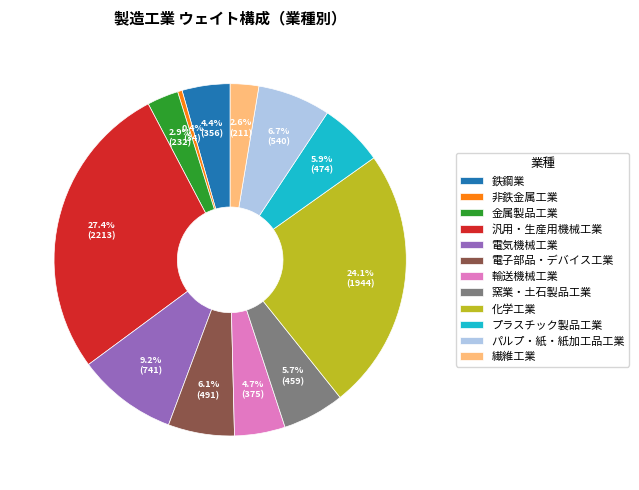

To the nearest percent, what is the combined percentage of 非鉄金属工業 and 窯業・土石製品工業?

6%